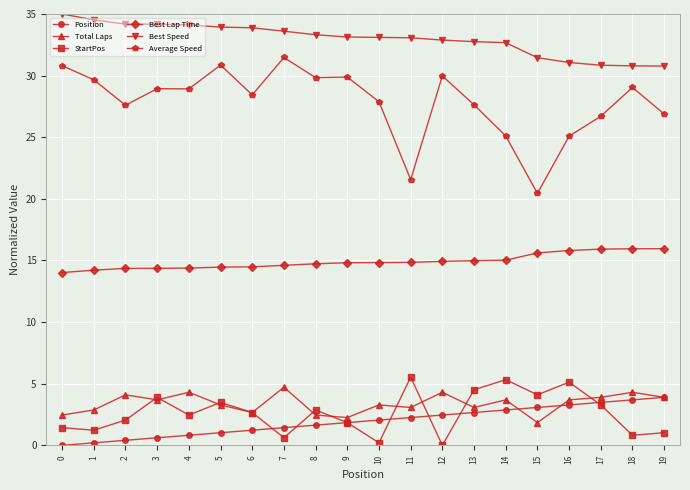

What is the maximum value shown in the chart?

35.0